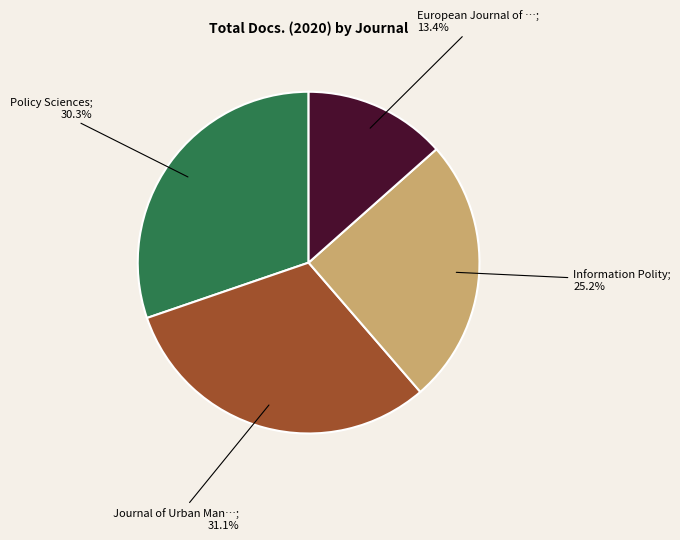

Is there a majority slice in this chart?

No